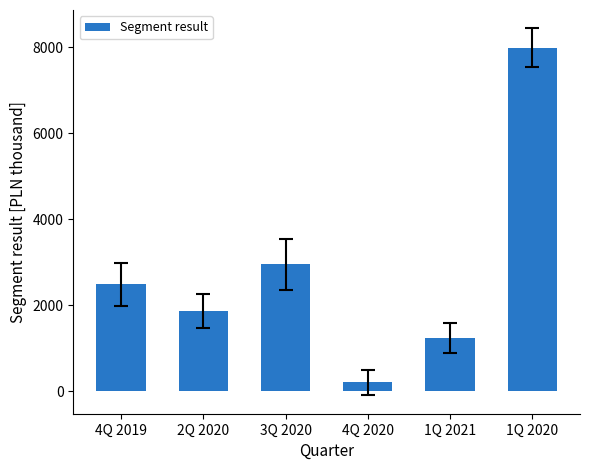

Approximately how many times larger is the value at 1Q 2020 compared to 4Q 2019?

3.2